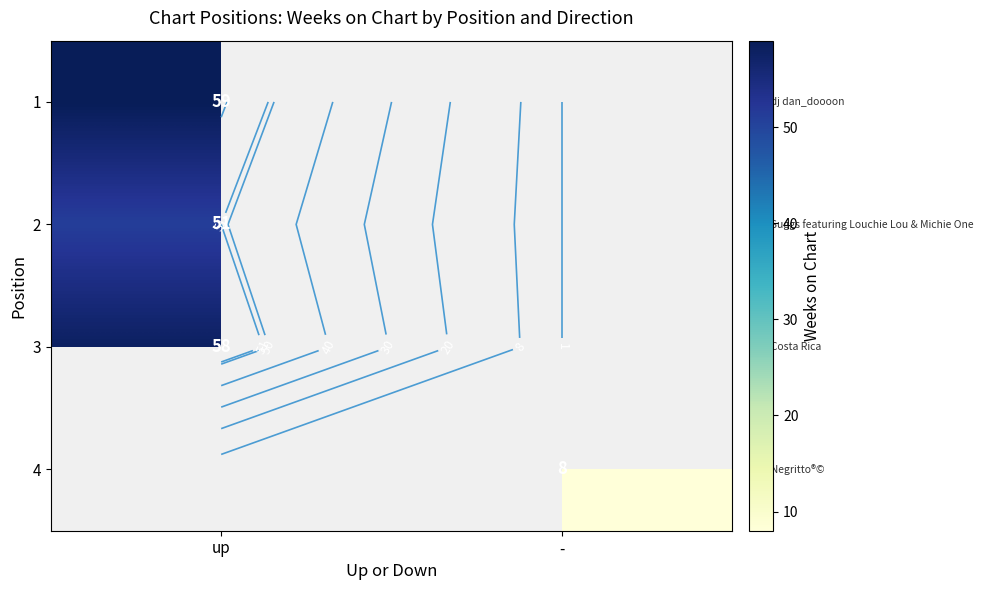

Which series has the largest total across all categories?

1